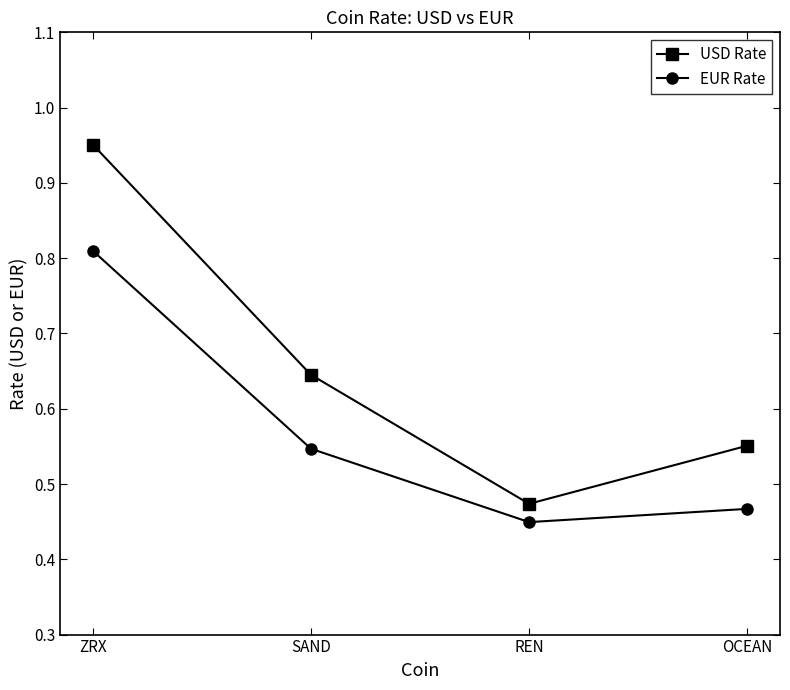

At which category does the chart reach its peak across all series?

ZRX